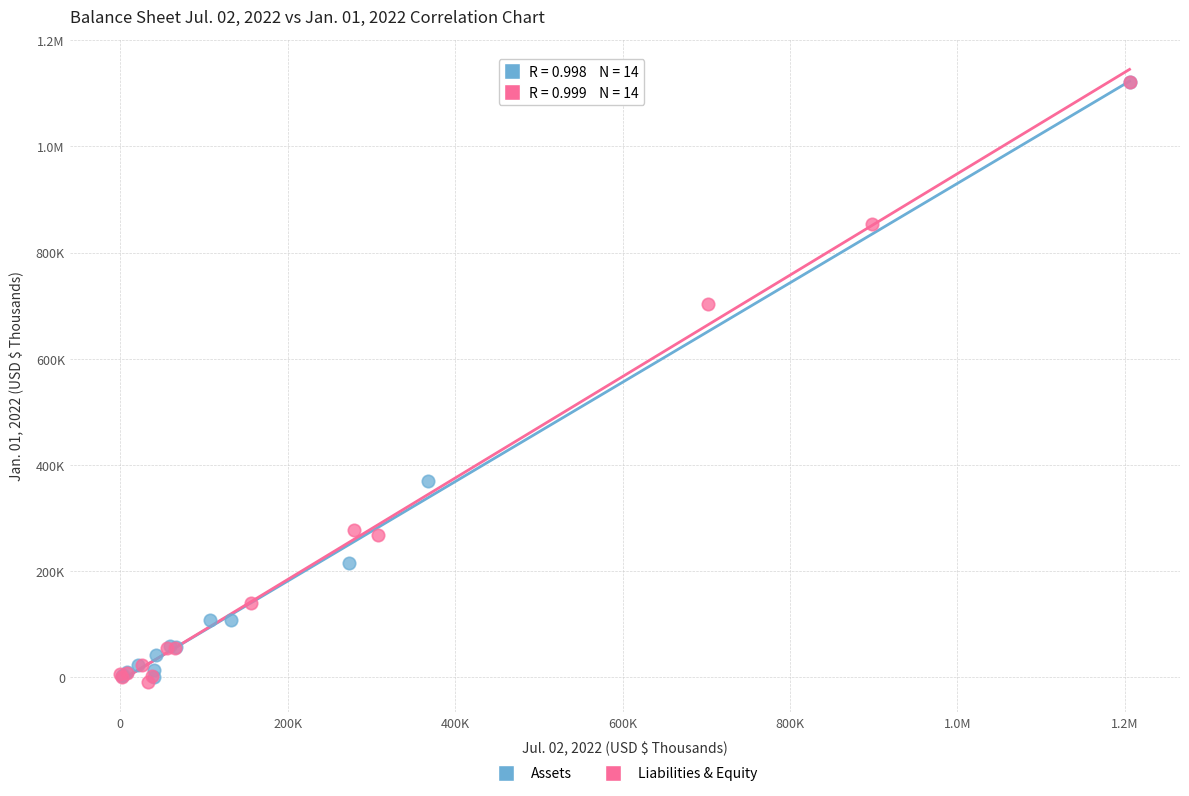

What are all the series names shown in the legend?

Assets, Liabilities & Equity